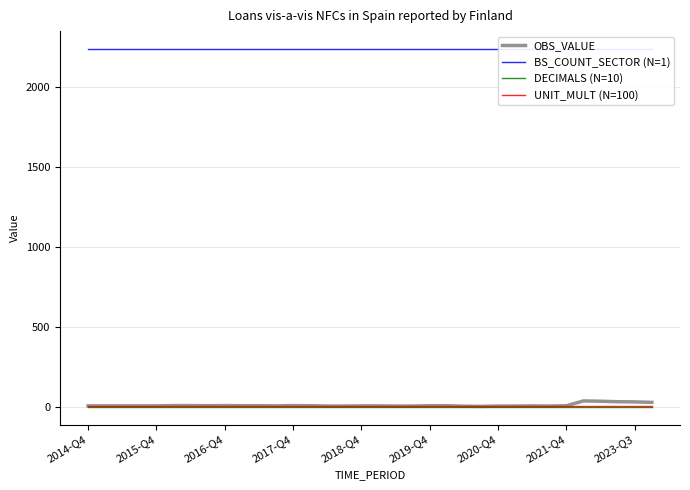

Which label corresponds to the smallest value in the chart?

2014-Q4